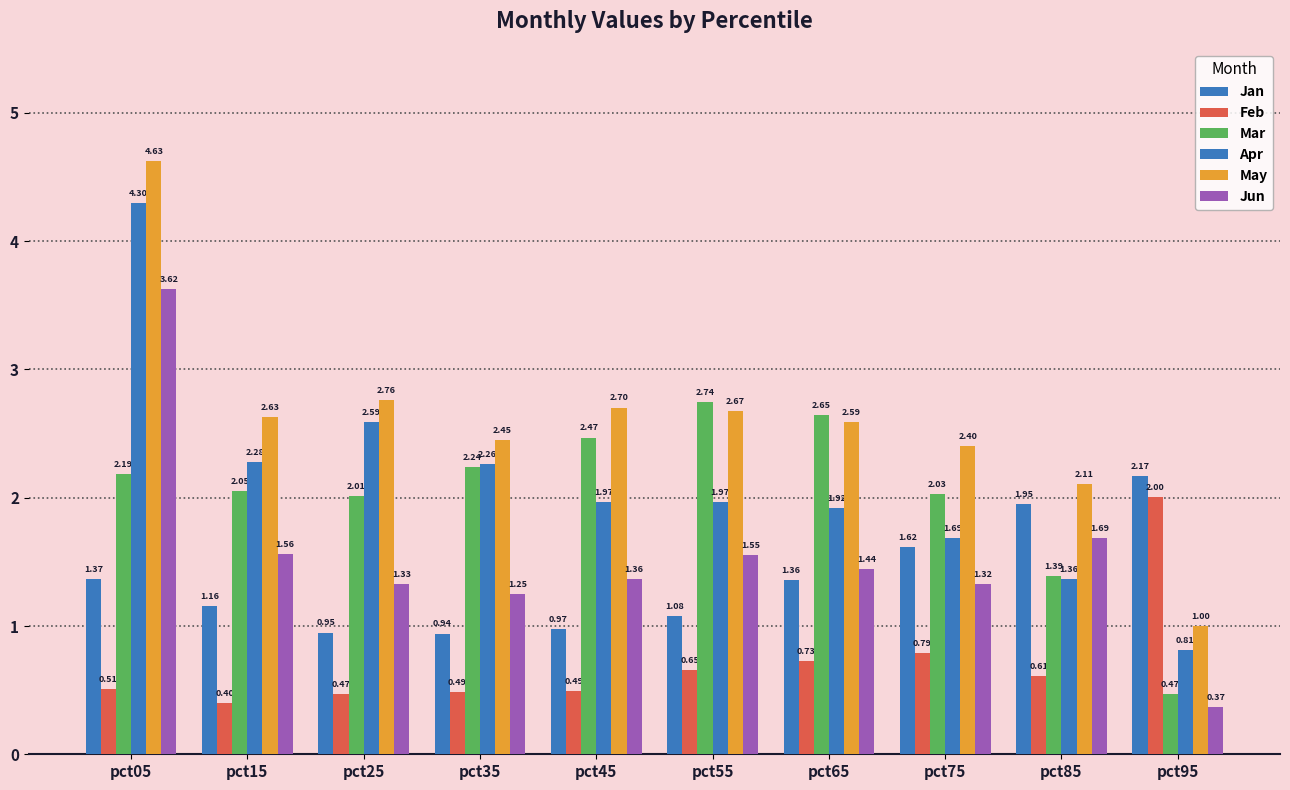

Are the bars horizontal?

No